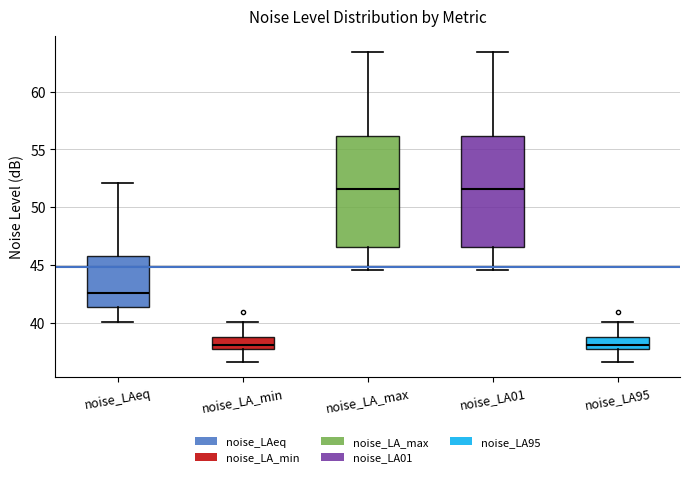

Where does the lower whisker of the box for noise_LA01 end on the y-axis? The values are not printed on the chart, so give them approximately, as read against the axis.

44.5